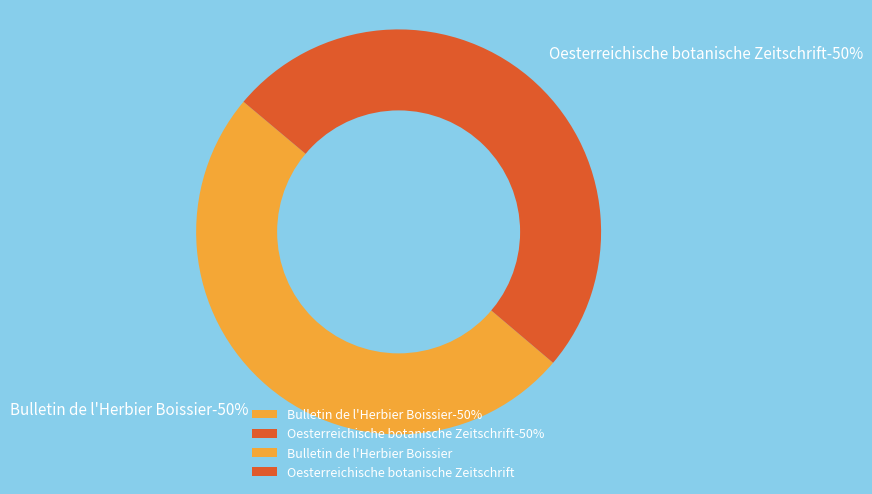

The Bulletin de l'Herbier Boissier slice represents 55% of the pie. True or false?

False